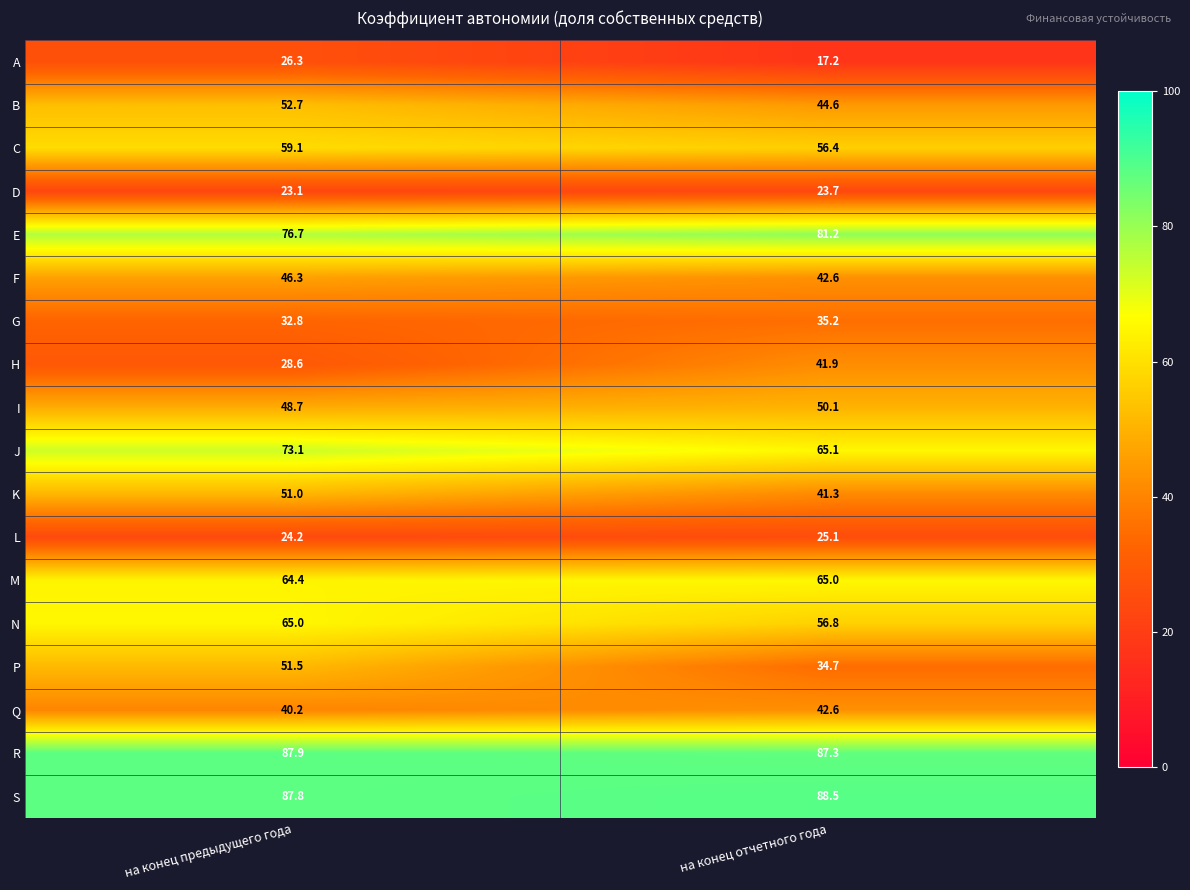

What is the difference between the maximum and minimum values in the R series?

0.6